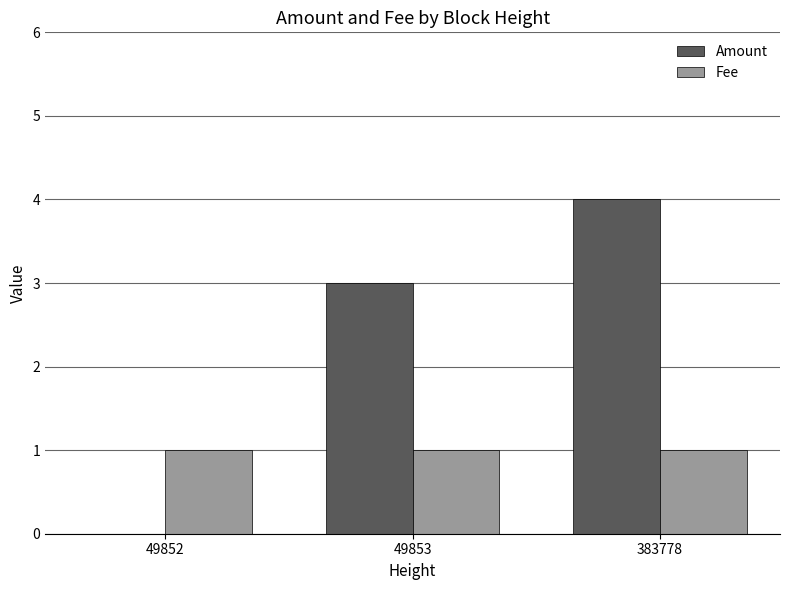

What is the sum of all Fee values?

3